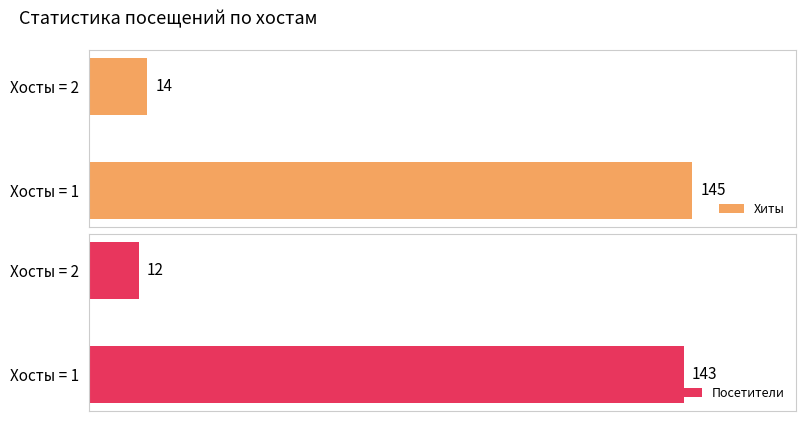

What is the sum of all Хиты values?

159